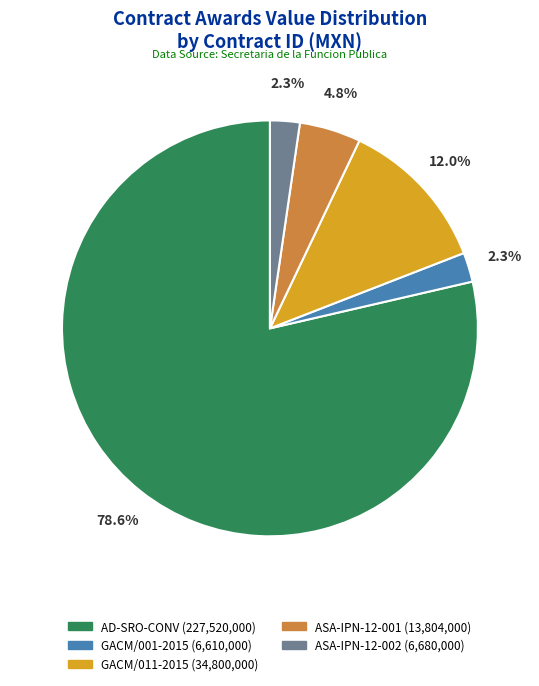

Is there any slice that represents more than half of the pie?

Yes